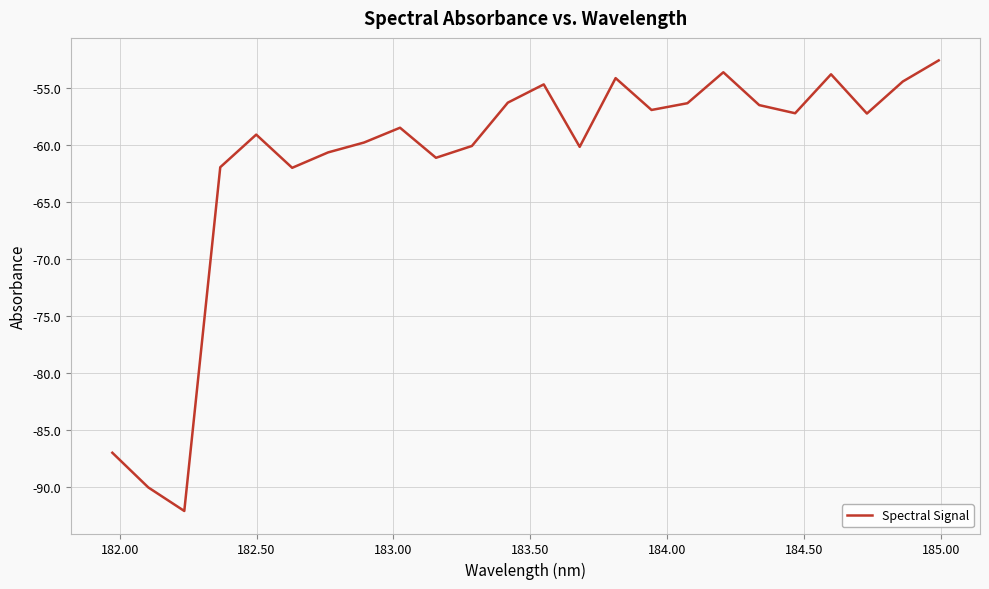

What is the difference between the maximum and minimum values?

39.5